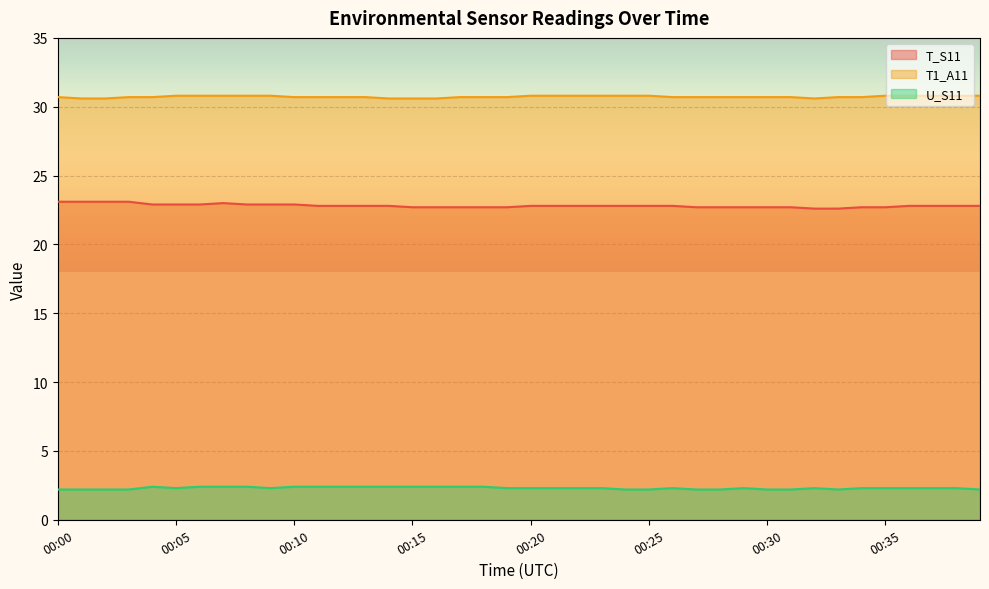

The U_S11 series shows 2.3 at 00:38. True or false?

True